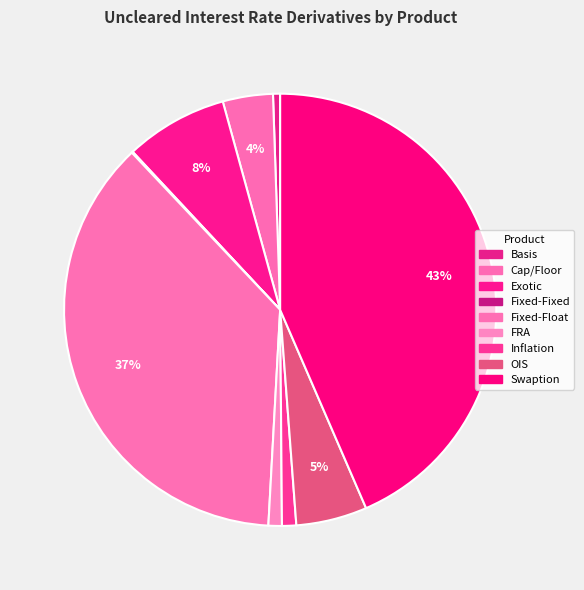

What percentage is the Basis slice, to the nearest percent?

1%